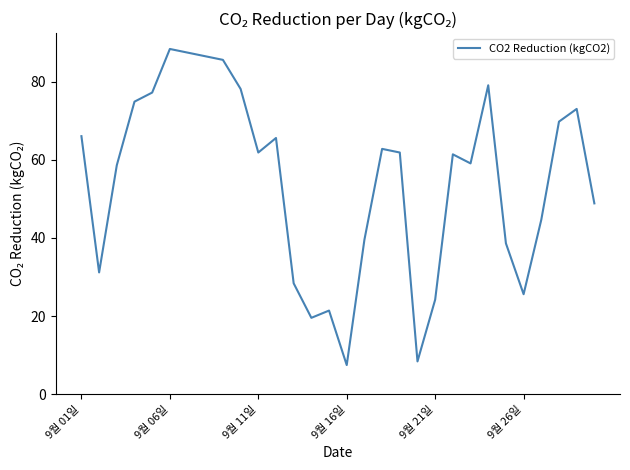

True or false: there are more than 2 points higher than both neighbors.

True